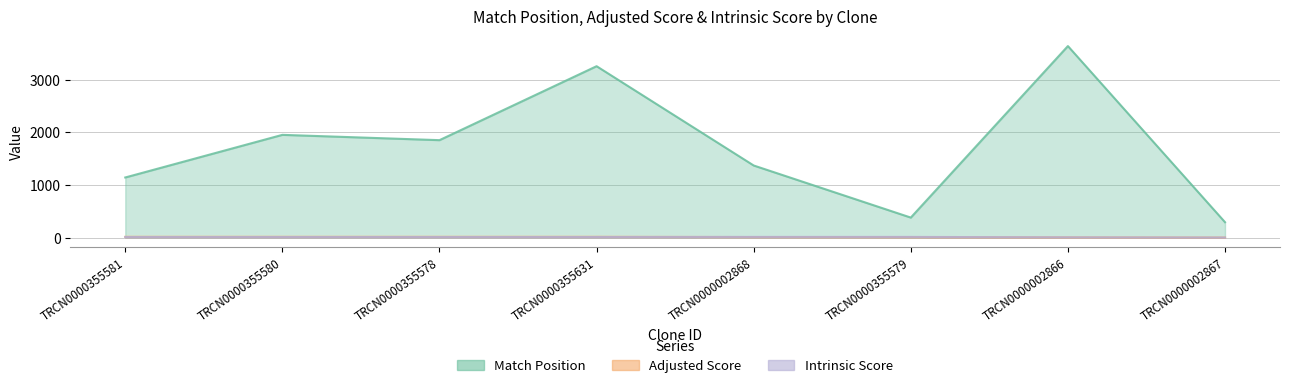

What is the difference between the maximum and minimum values in the Match Position series?

3351.0